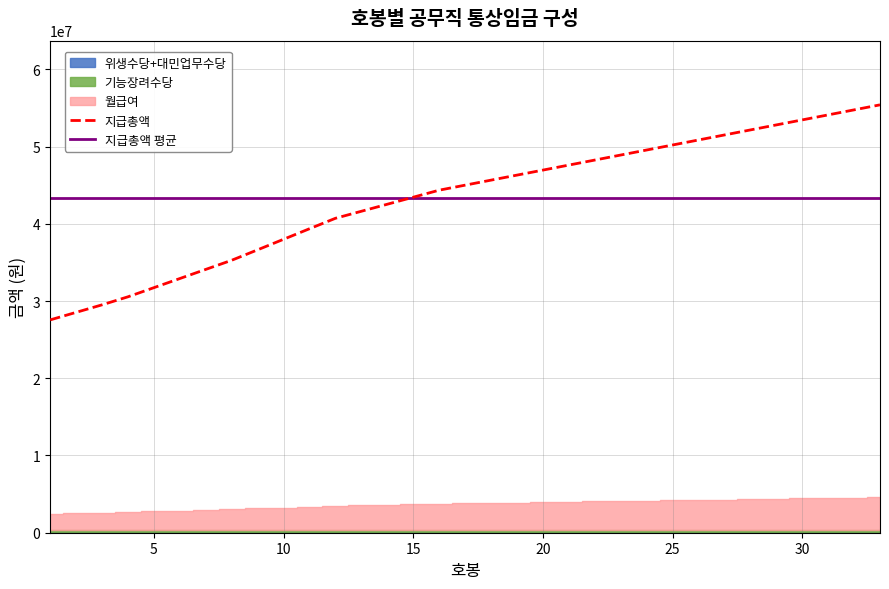

True or false: 월급여 (월급여) has a value of 1495572 at 17.

False